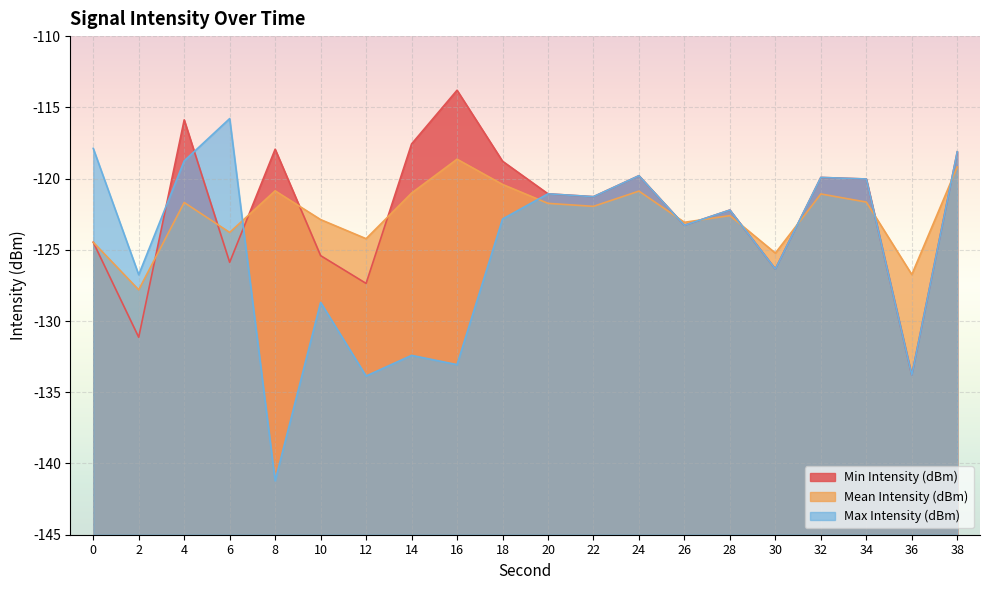

The Mean Intensity (dBm) series shows -83.1 at 30. True or false?

False